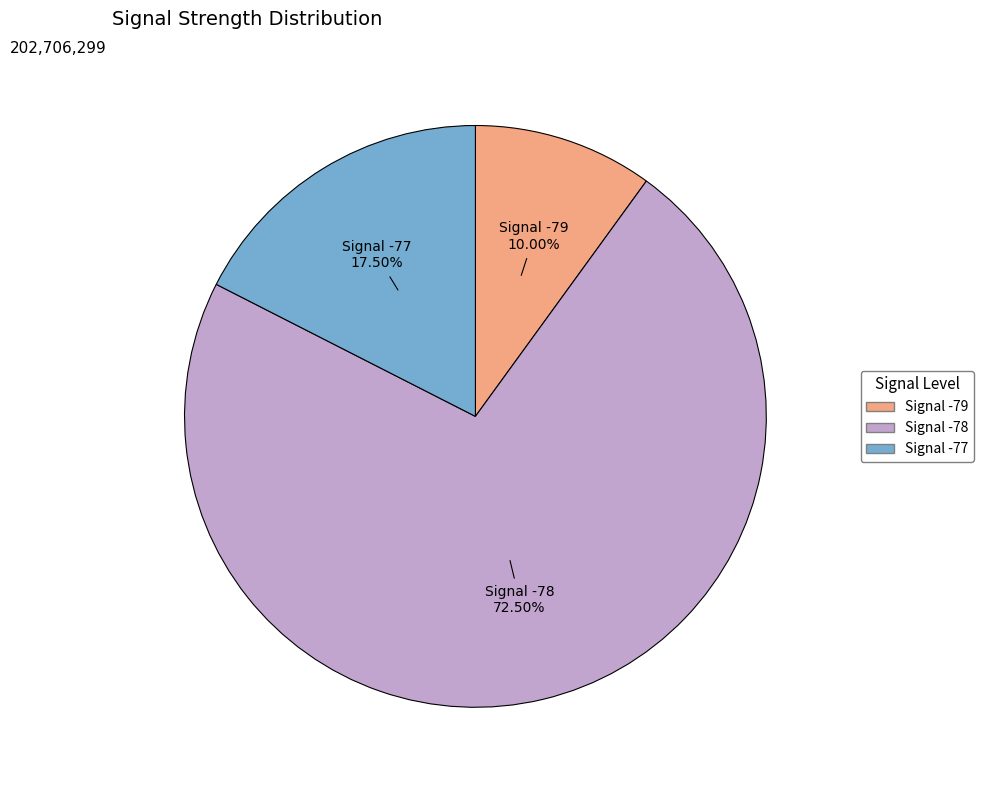

Is there a majority slice in this chart?

Yes